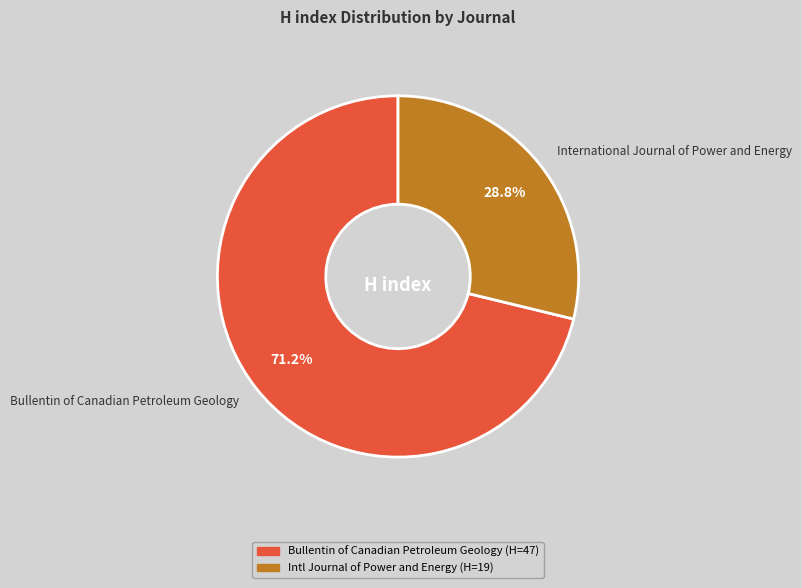

To the nearest percent, what percentage of the pie is Bullentin of Canadian Petroleum Geology?

71%